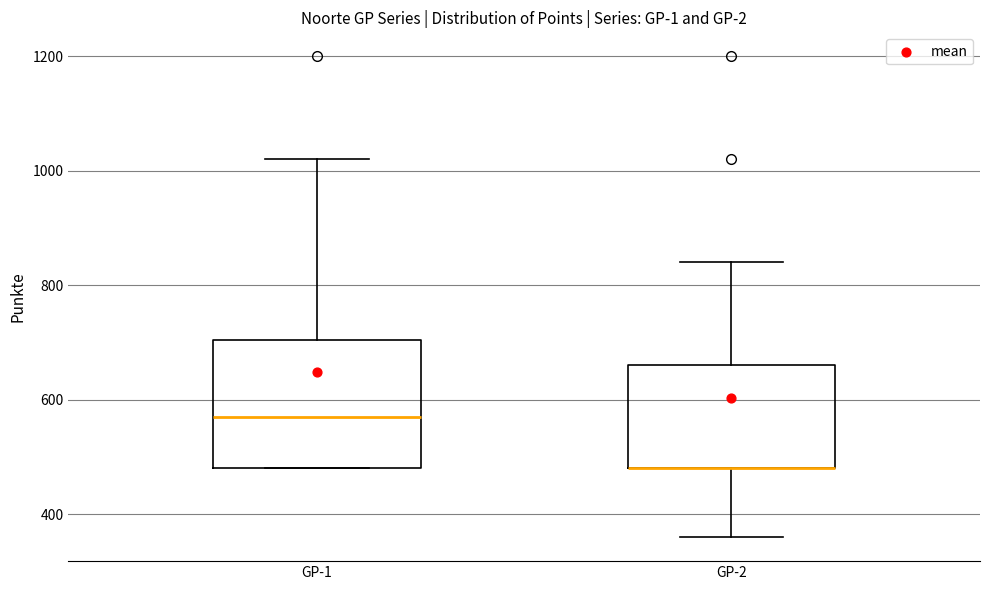

Reading left to right, transcribe this box plot: for each box, give where its median line is, the range the box spans, and where its two whiskers end, as read against the y-axis. The values are not printed on the chart, so give them approximately, as read against the axis.

GP-1: median 580, box 480 to 700, whiskers 480 to 1020
GP-2: median 480 (drawn on the box's lower edge), box 480 to 660, whiskers 360 to 840